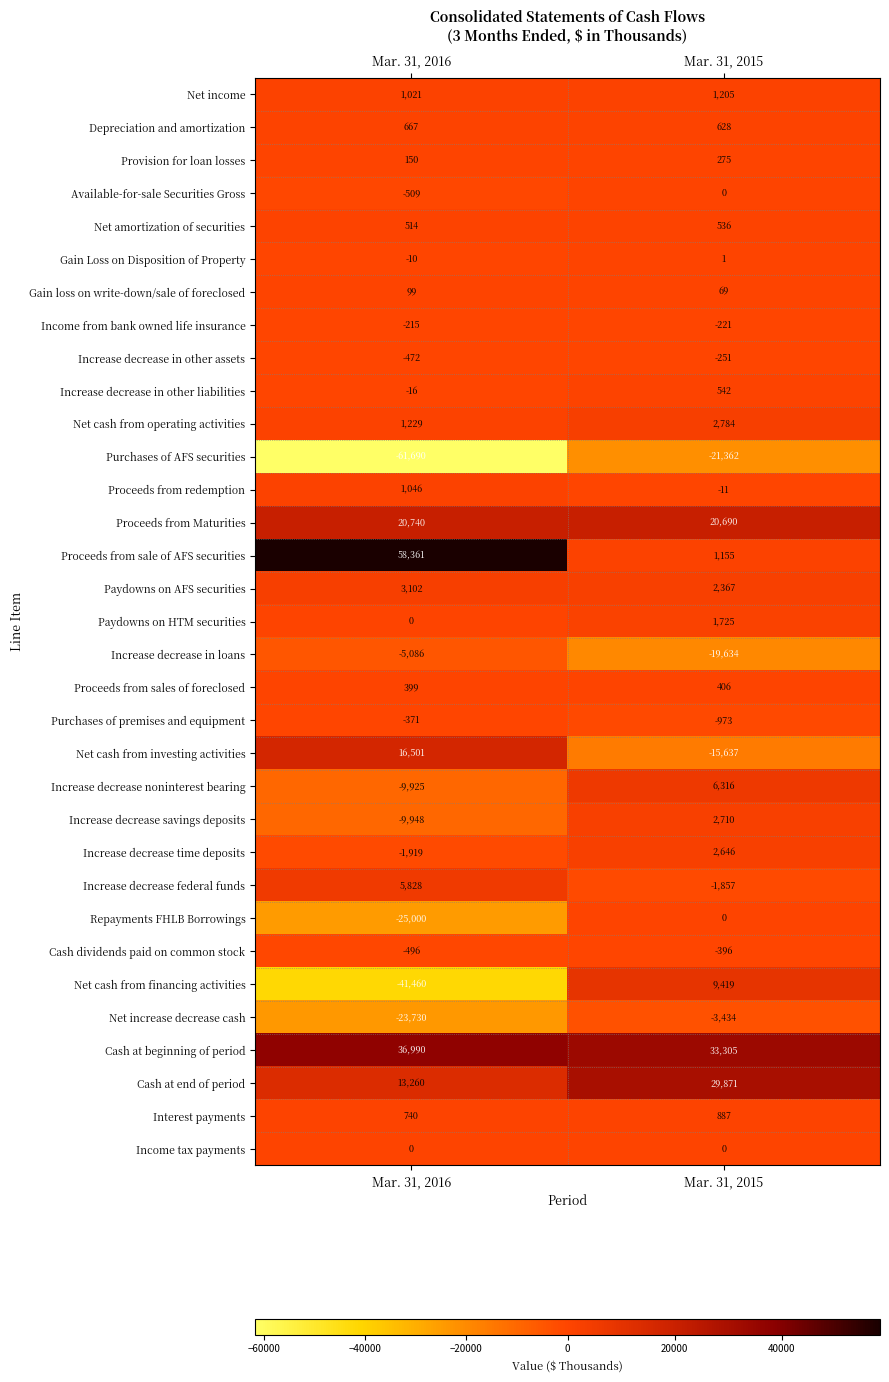

At which label is Increase decrease noninterest bearing closest to -1804?

Mar. 31, 2015